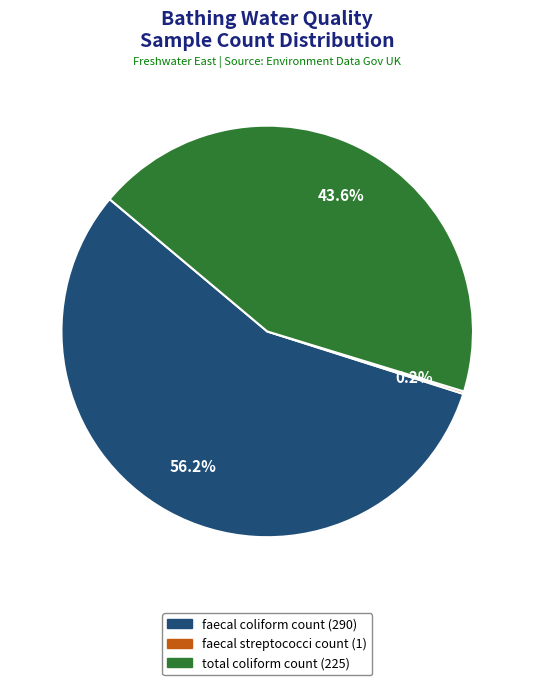

Between total coliform count (225) and faecal coliform count (290), which is larger?

faecal coliform count (290)